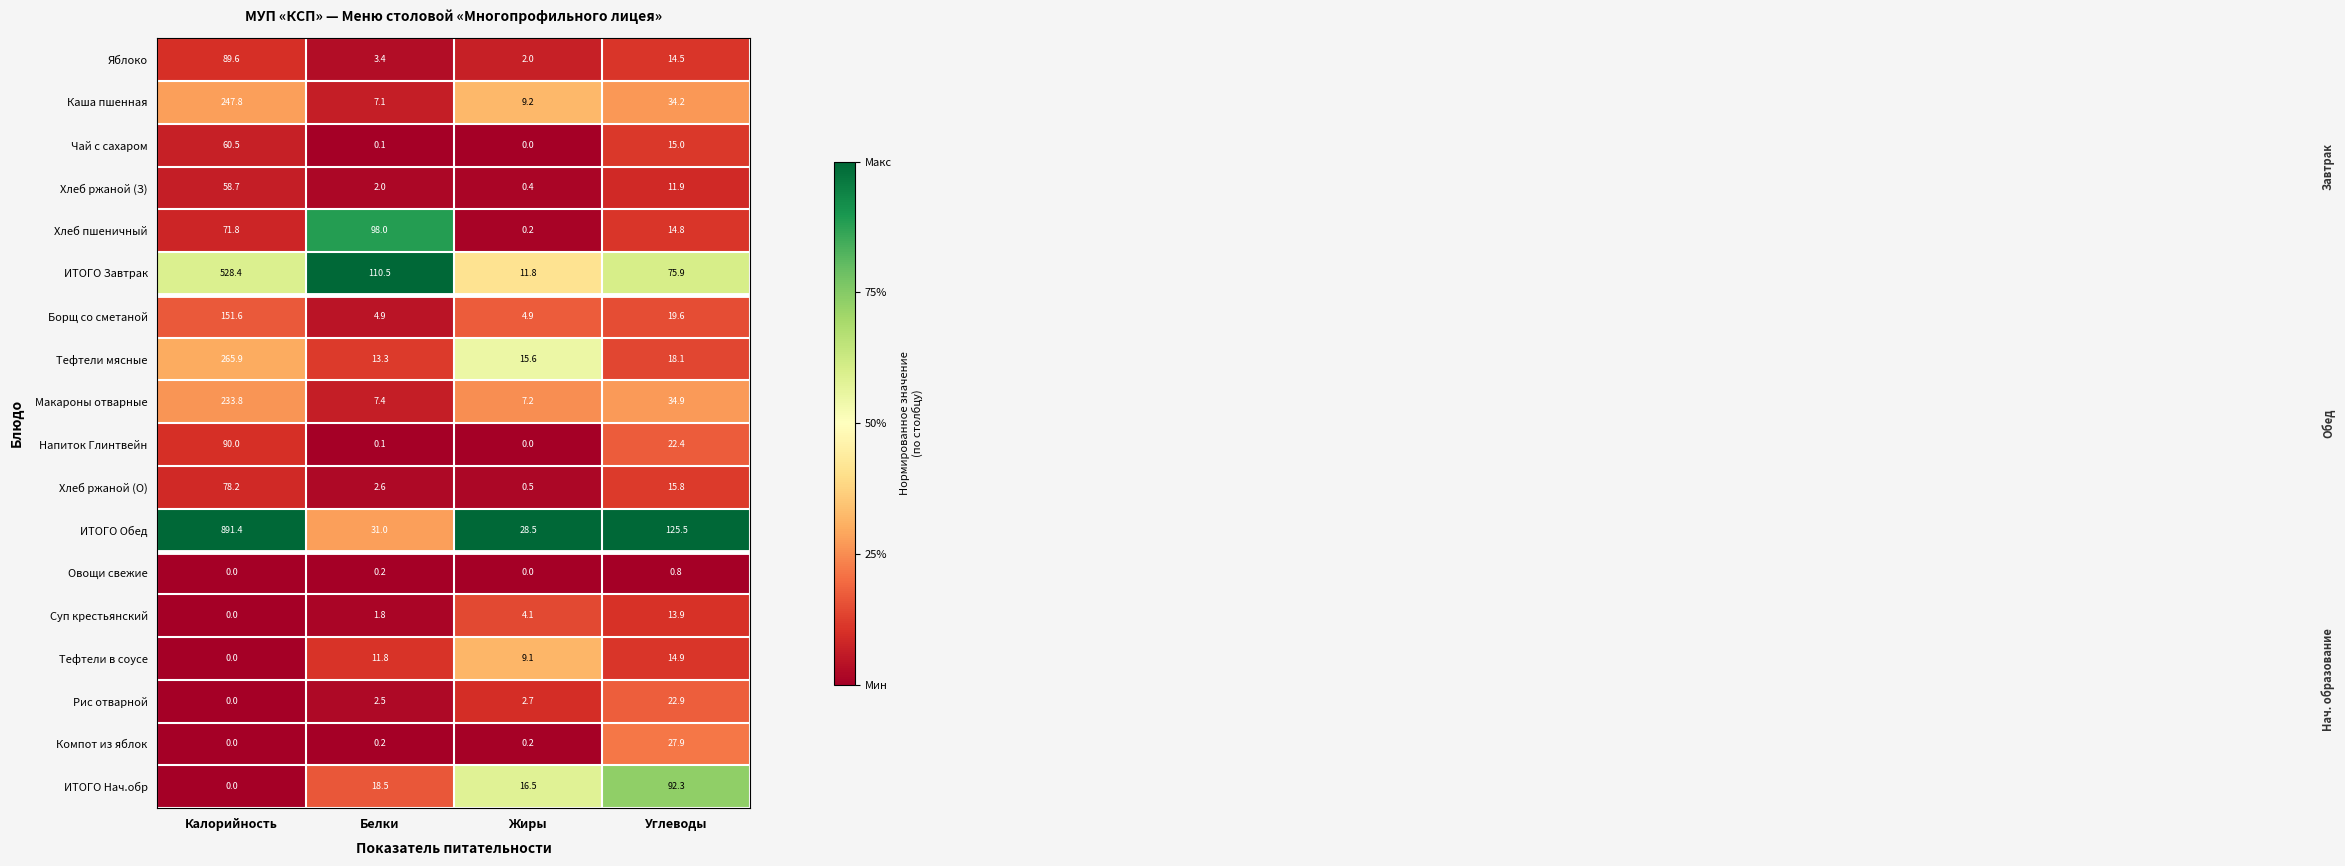

What is the maximum value shown in the chart?

891.4